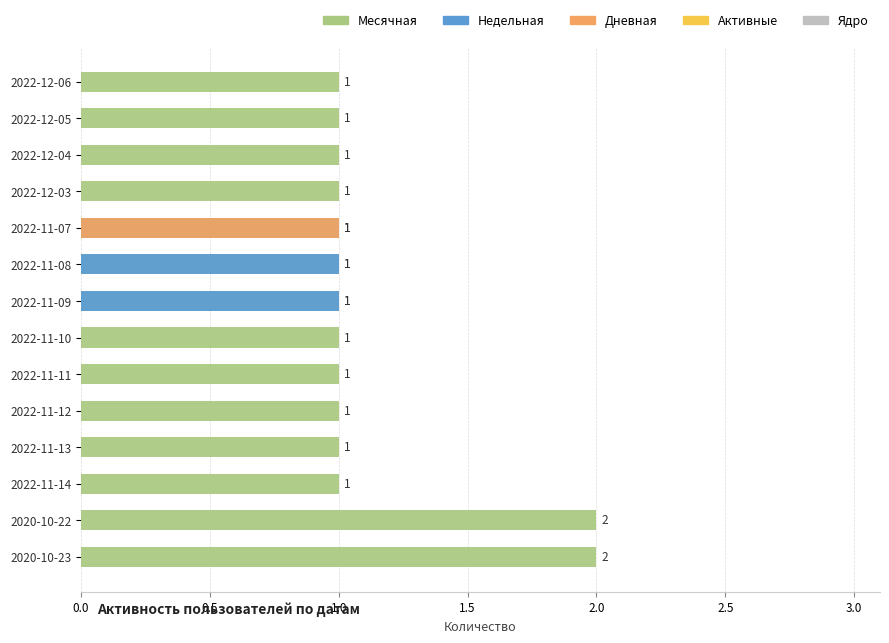

True or false: Дневная has a value of 0.0 at 2022-11-11.

True